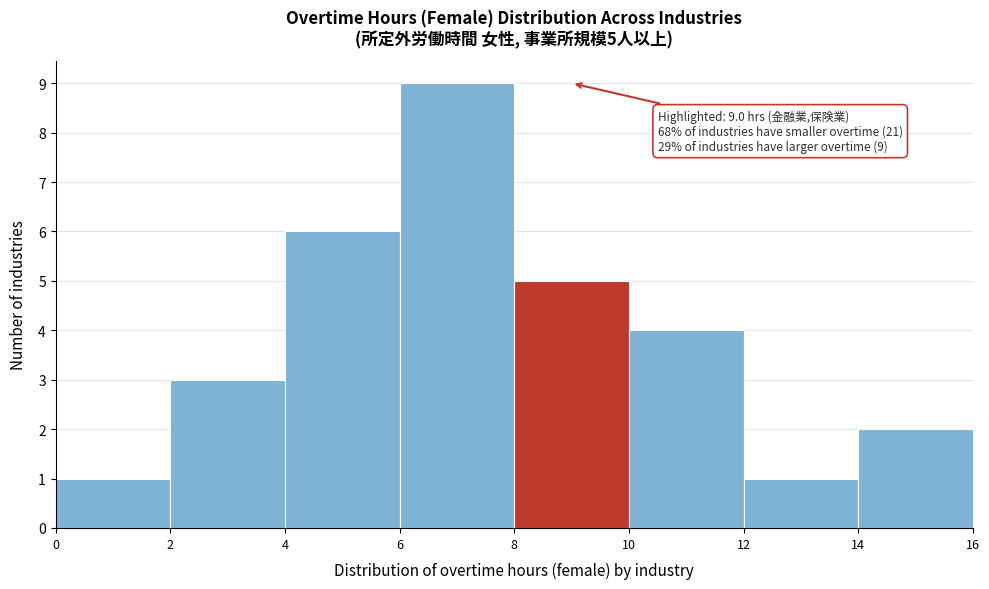

Over which range of the x-axis is the bar tallest?

6 to 8